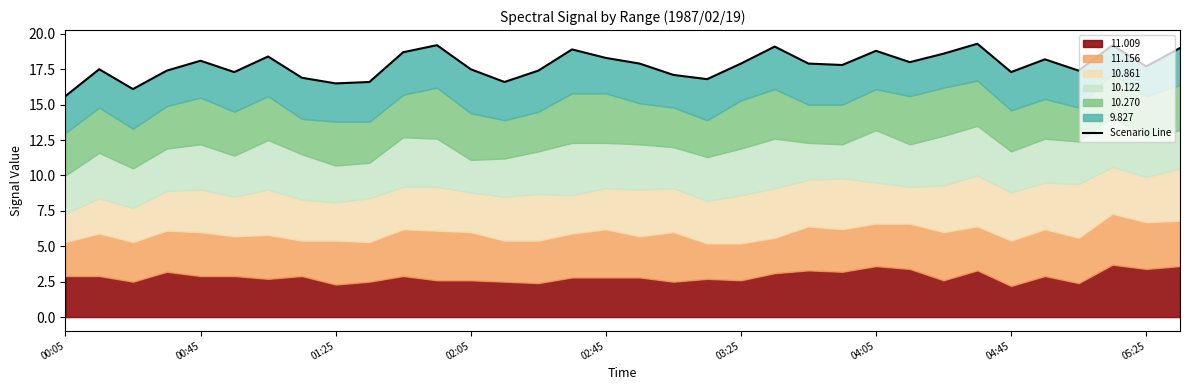

How many lines are shown in the chart?

1